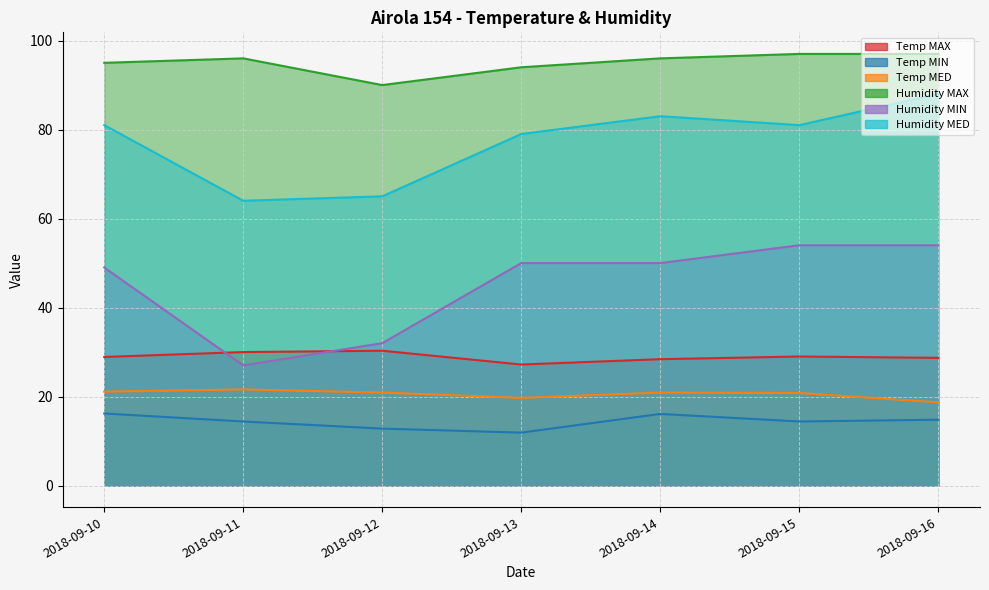

What is the greatest value displayed?

97.0